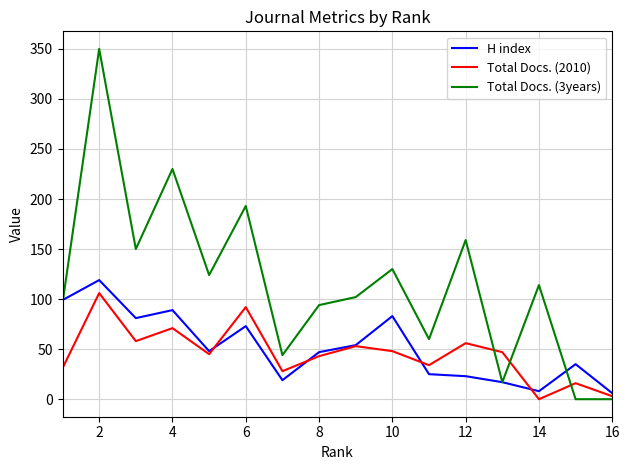

What is the average value of the Total Docs. (3years) series?

116